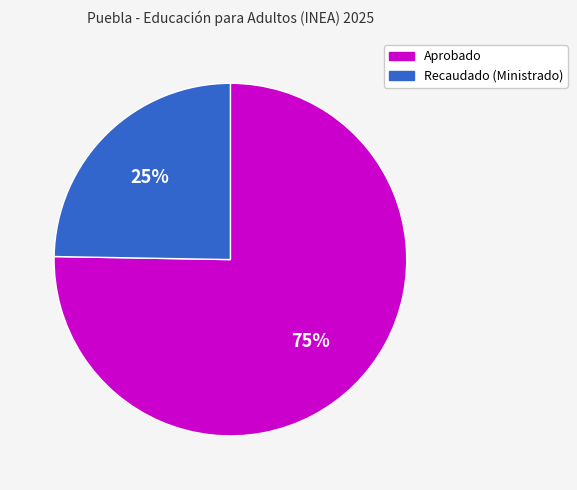

What is the smallest slice in the pie chart?

Recaudado (Ministrado)